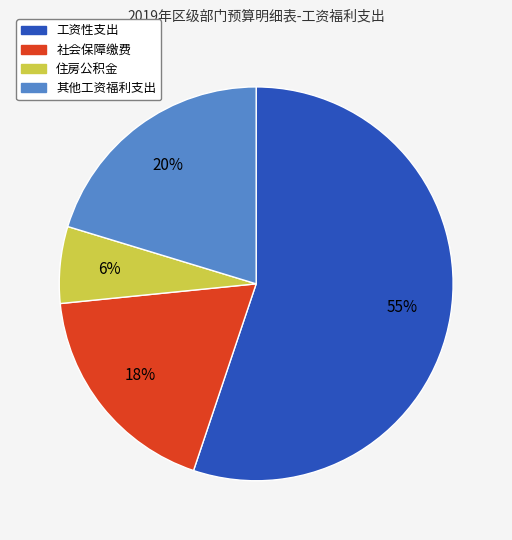

True or false: 社会保障缴费 accounts for 18% of the total.

True